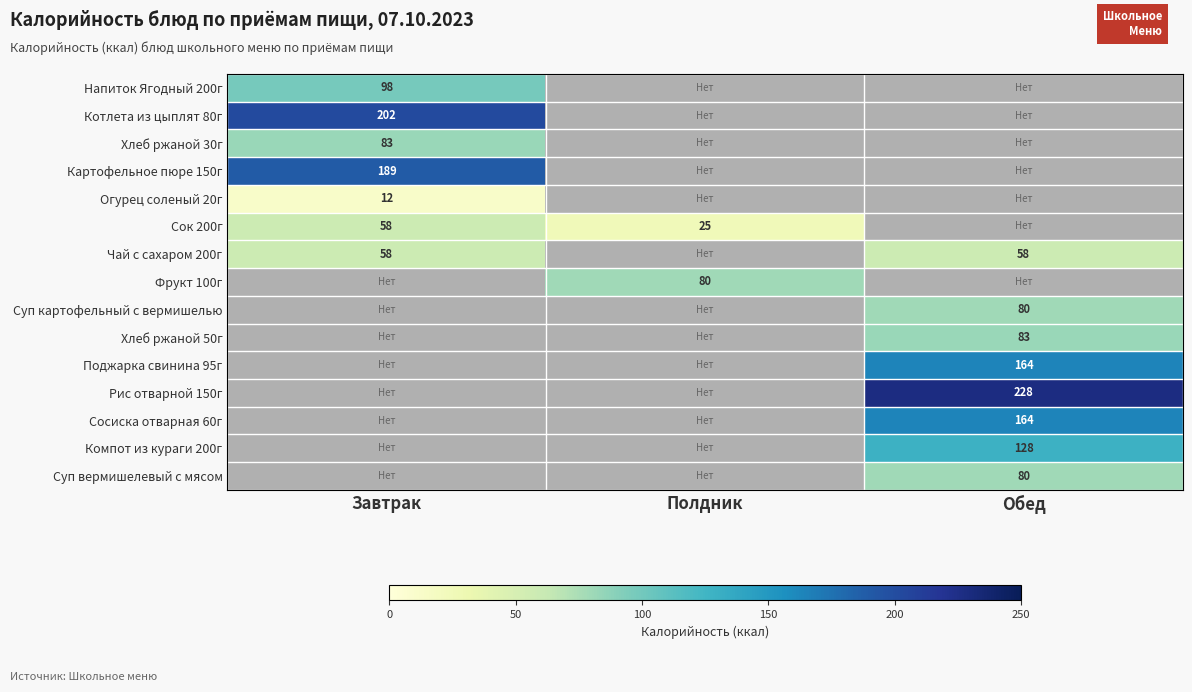

What is the difference between the highest and lowest values at Завтрак?

190.0